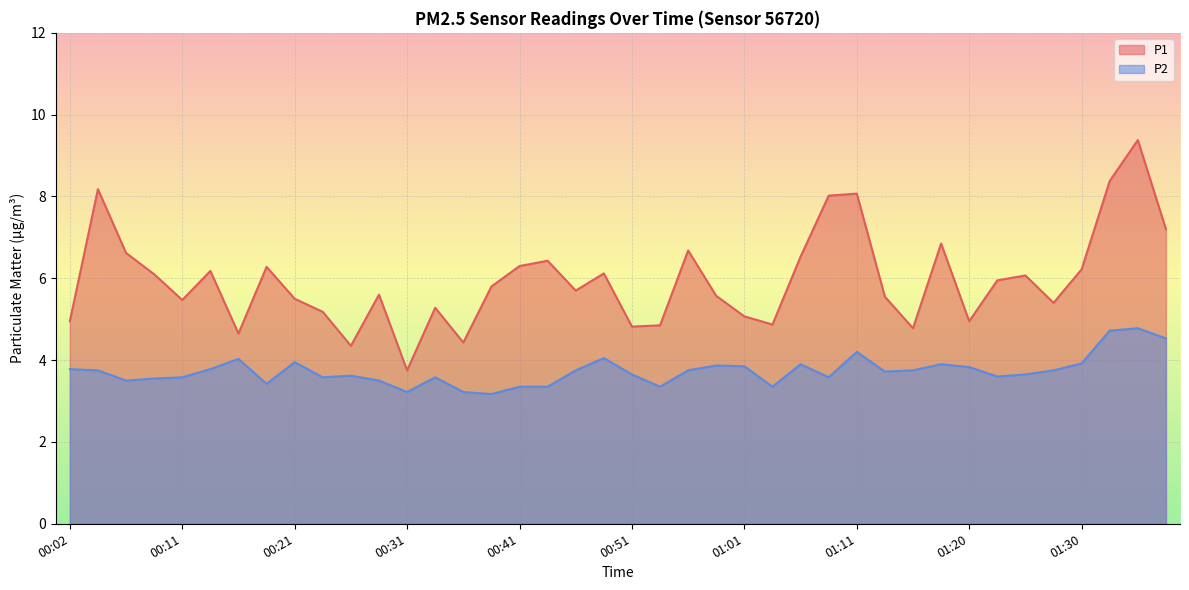

At which category does P1 reach its first local peak?

00:04